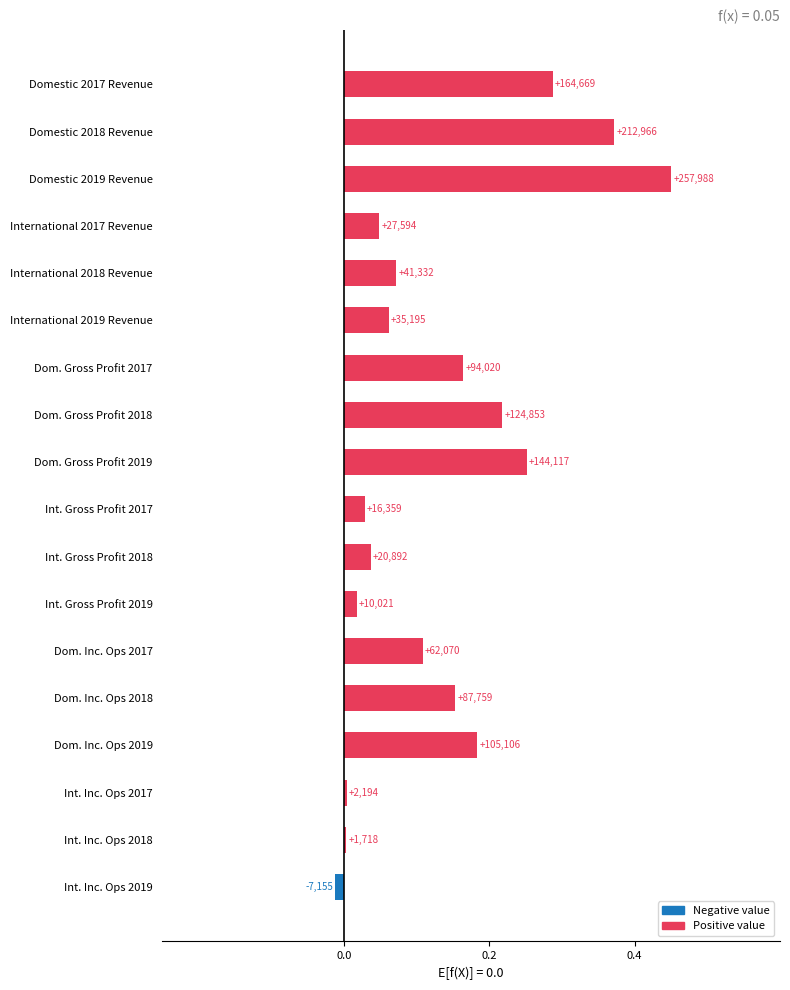

How many negative values are there?

1